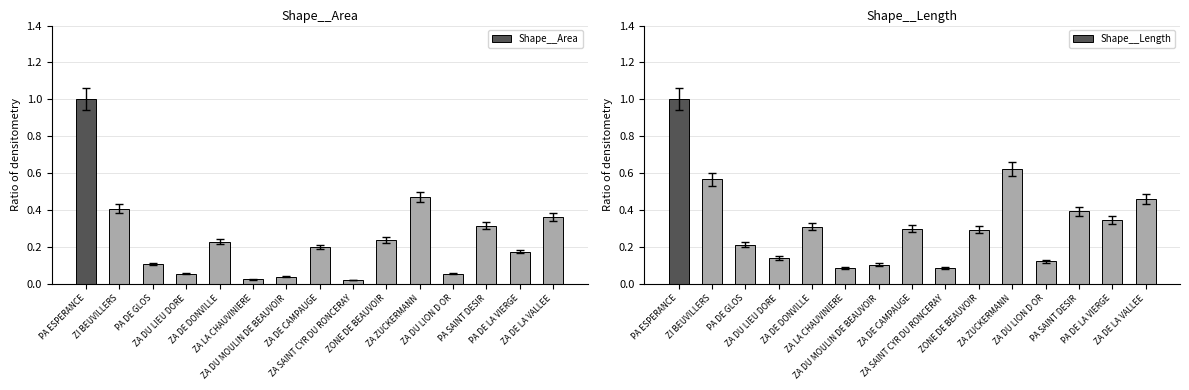

What is the value of the Shape__Area bar at the 13th from the left?

0.3